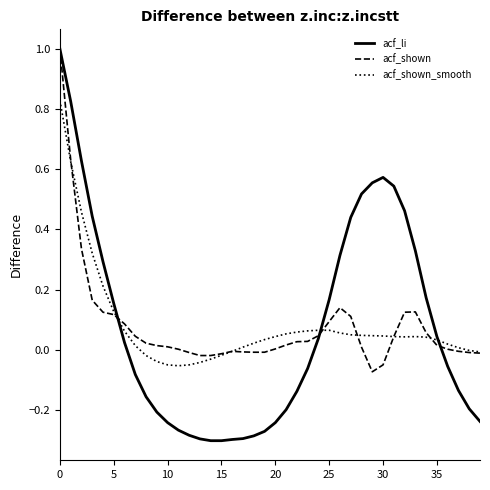

Which series has the largest range (max minus min)?

acf_li